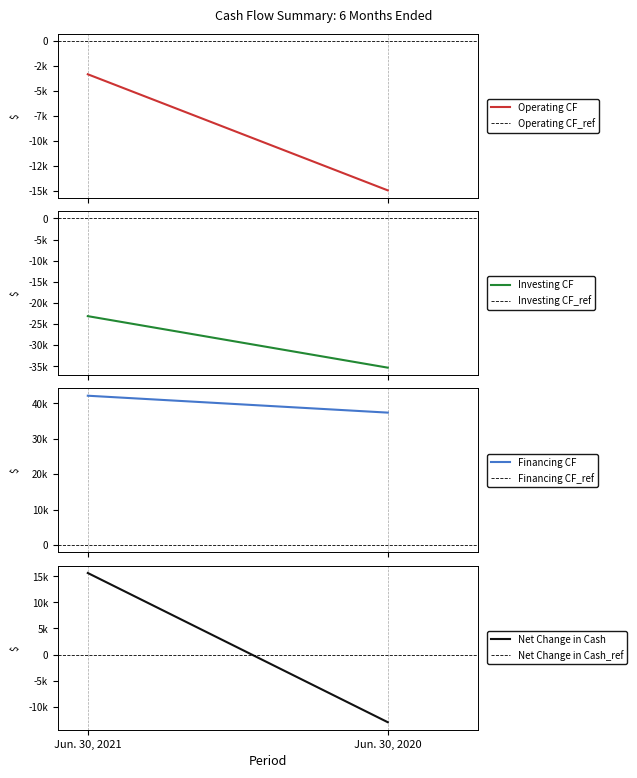

What is the difference between the highest and lowest values at Jun. 30, 2020?

72690